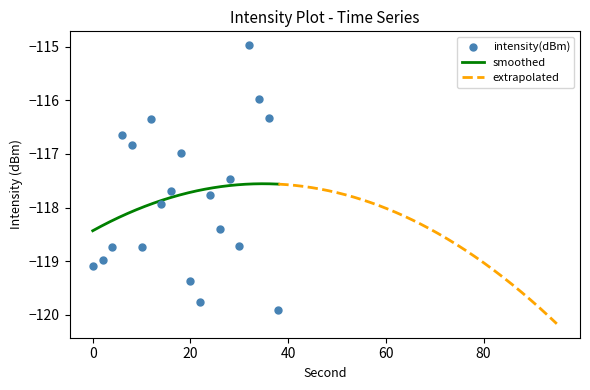

What is the change in value from 26 to 30?

-0.3